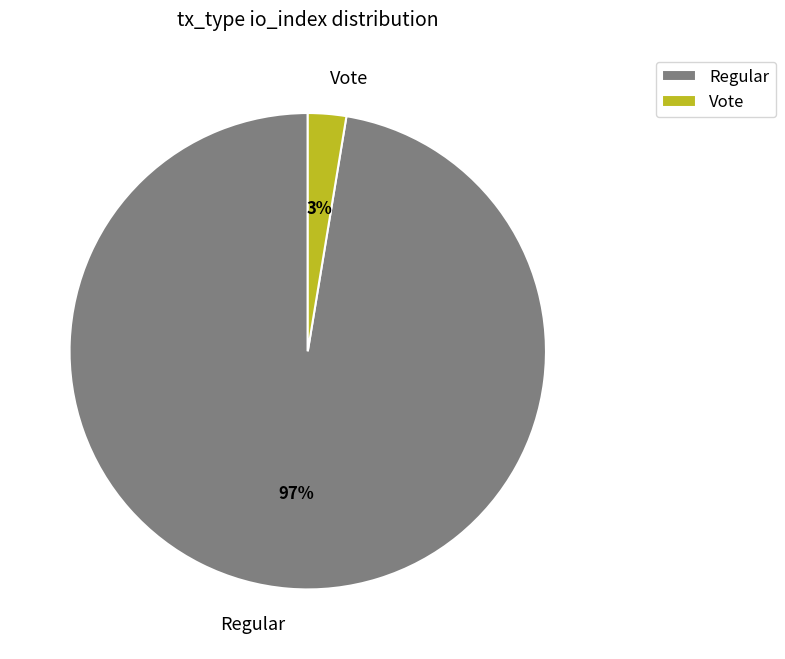

Do Vote and Regular together represent more than half of the pie?

Yes